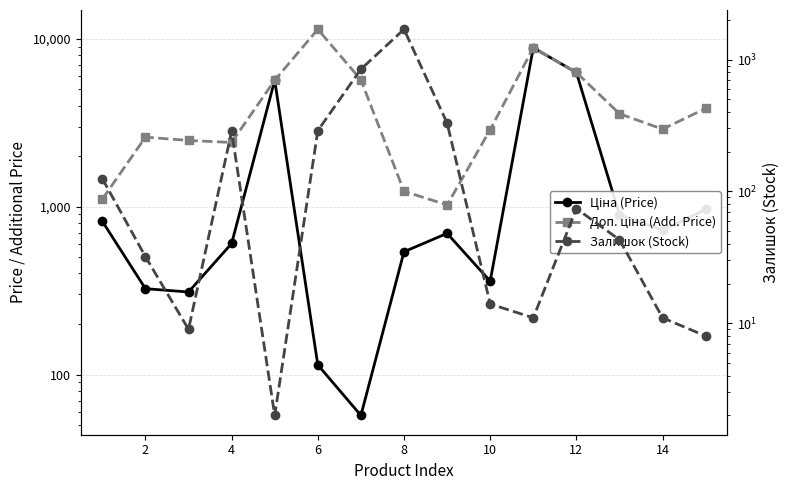

What is the maximum value shown in the chart?

11410.0